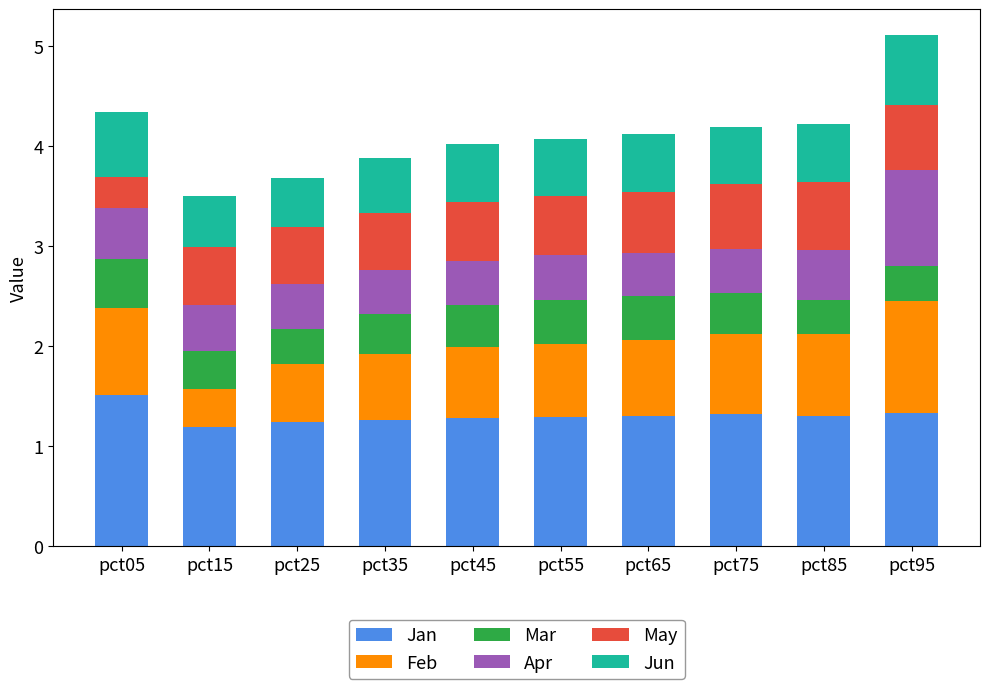

At which category is the sum across all series the highest?

pct95